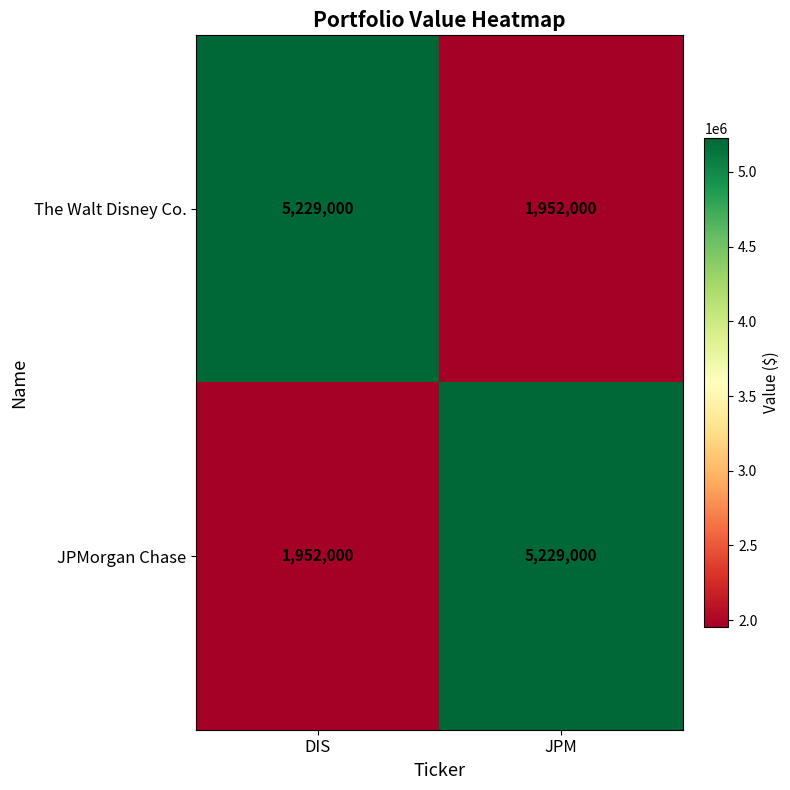

The value of JPMorgan Chase at JPM is 8245768. True or false?

False